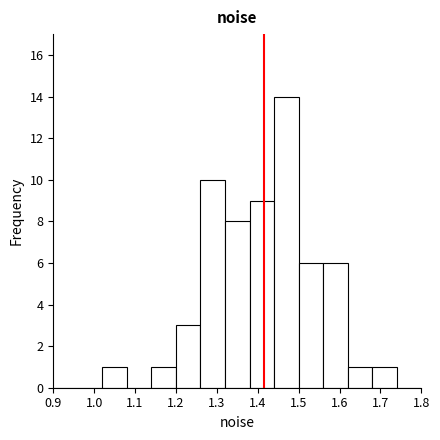

Reading left to right, list every bar in this chart as the range it spans on the x-axis followed by its height. The values are not printed on the chart, so give them approximately, as read against the axis.

0.90 to 0.96: 0
0.96 to 1.02: 0
1.02 to 1.08: 1
1.08 to 1.14: 0
1.14 to 1.20: 1
1.20 to 1.26: 3
1.26 to 1.32: 10
1.32 to 1.38: 8
1.38 to 1.44: 9
1.44 to 1.50: 14
1.50 to 1.56: 6
1.56 to 1.62: 6
1.62 to 1.68: 1
1.68 to 1.74: 1
1.74 to 1.80: 0